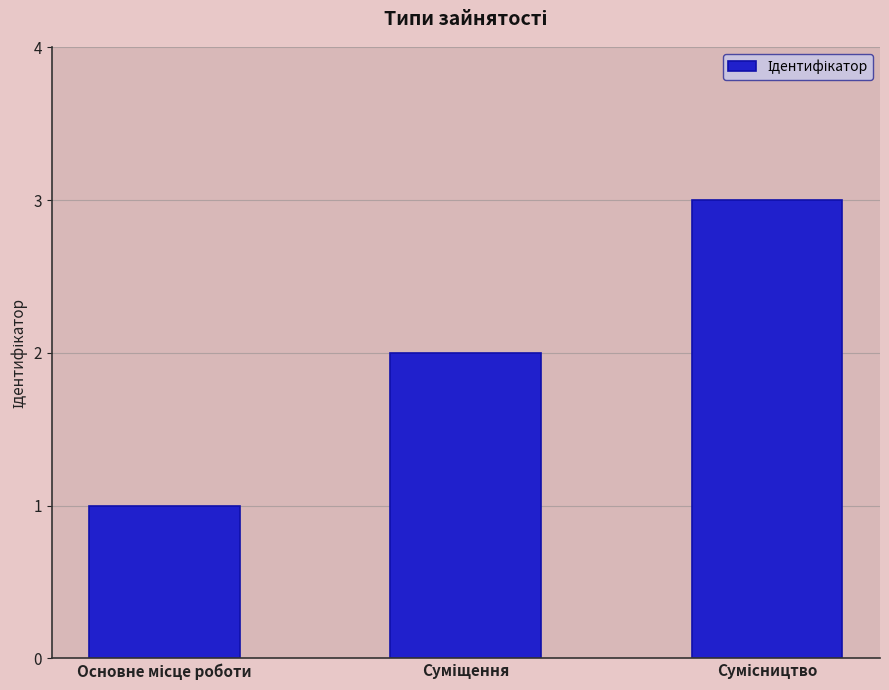

Reading left to right, list all the values displayed in this chart.

1	2	3